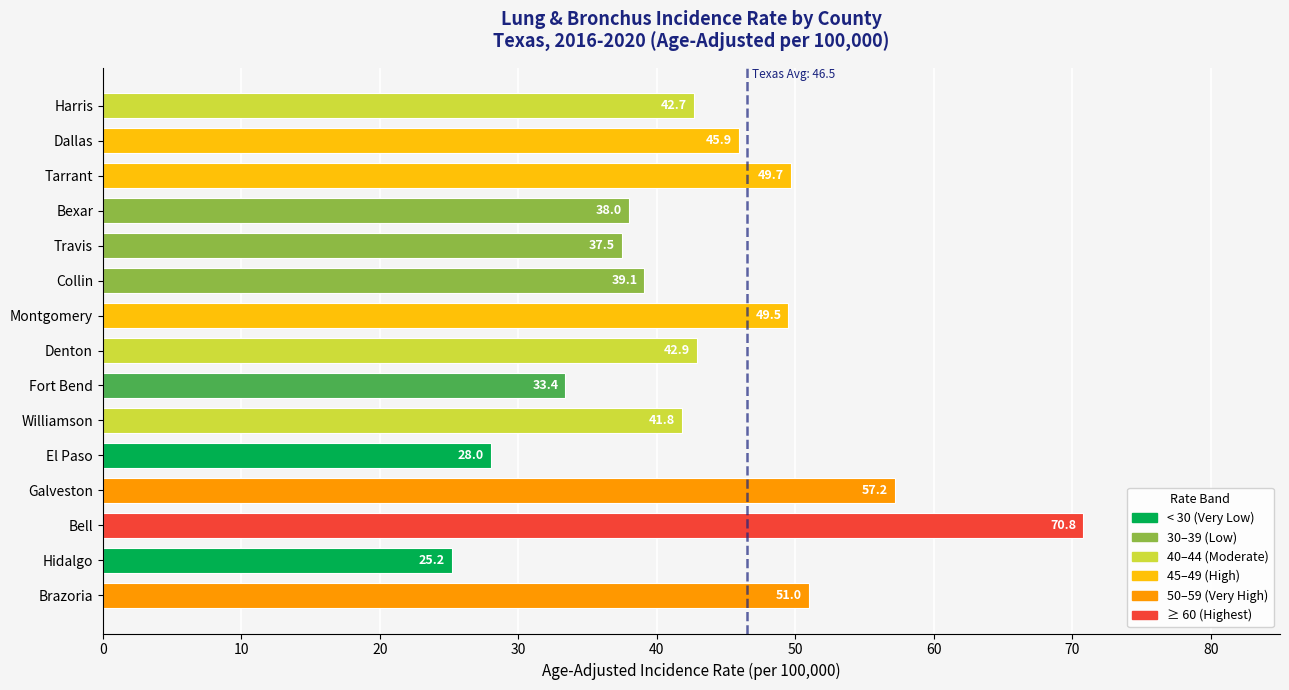

What position from the top is Hidalgo?

14